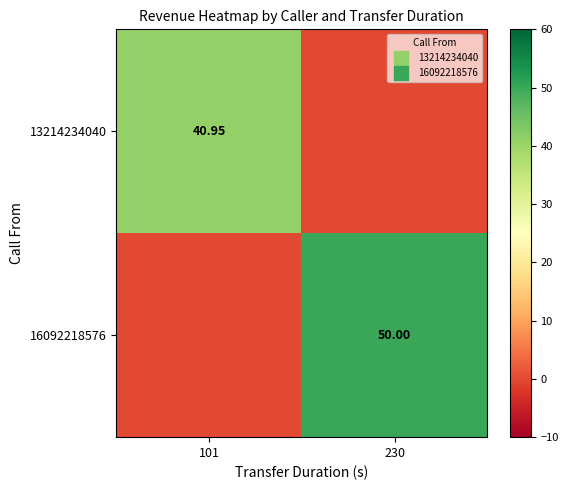

What is the spread (max minus min) of values at 230?

50.0